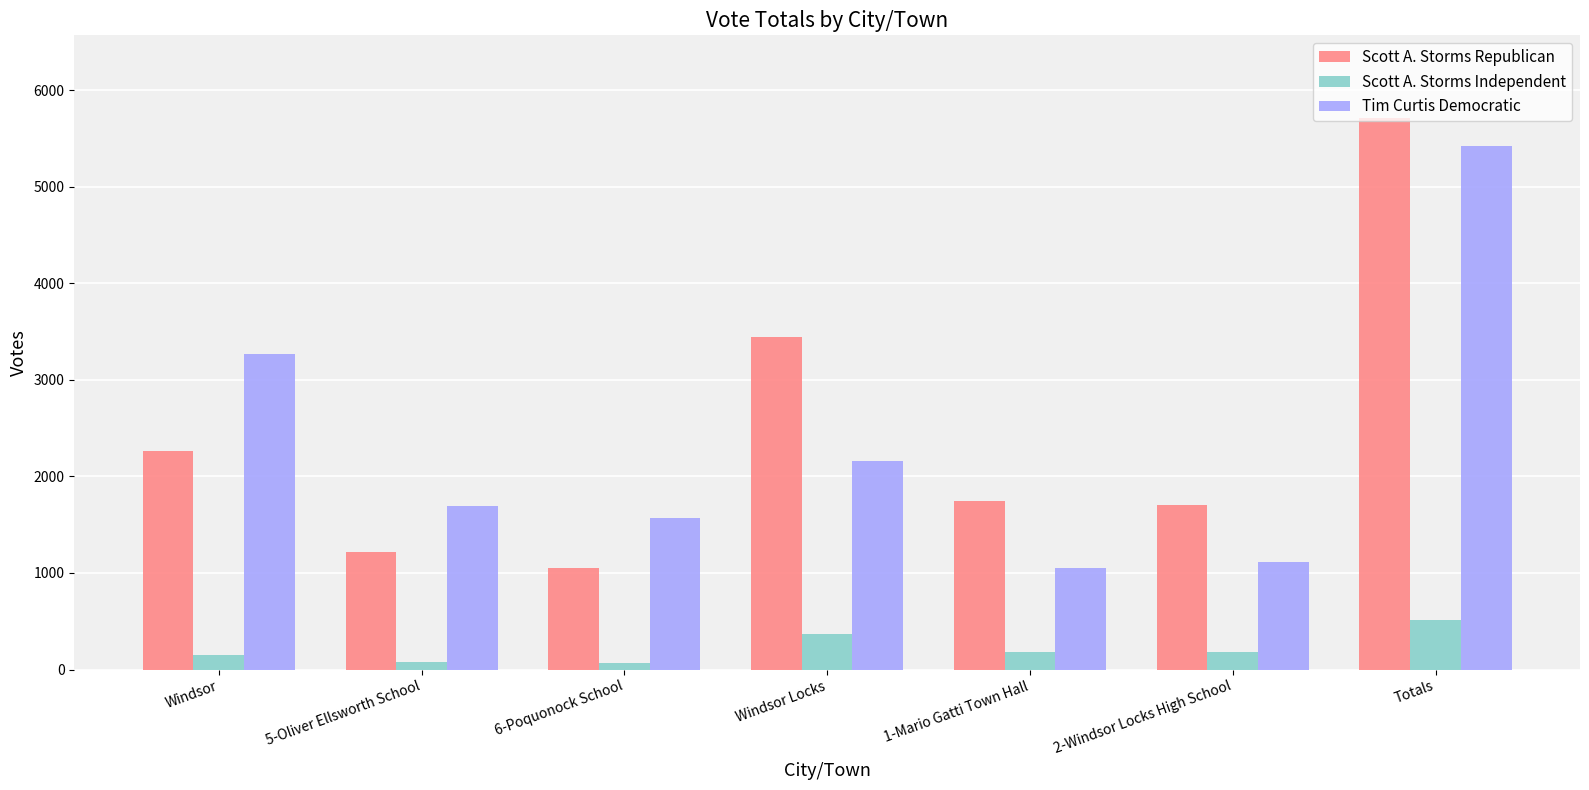

At which label is Tim Curtis Democratic closest to 3237?

Windsor